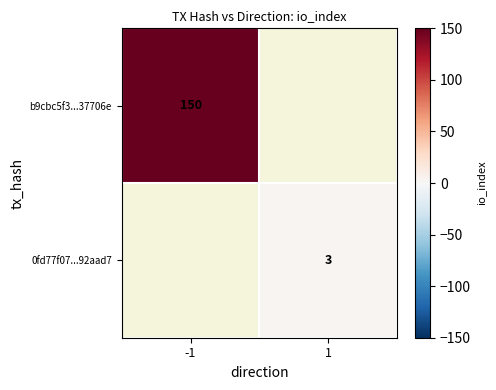

Is it true that 0fd77f07...92aad7 equals 1 at 1?

False